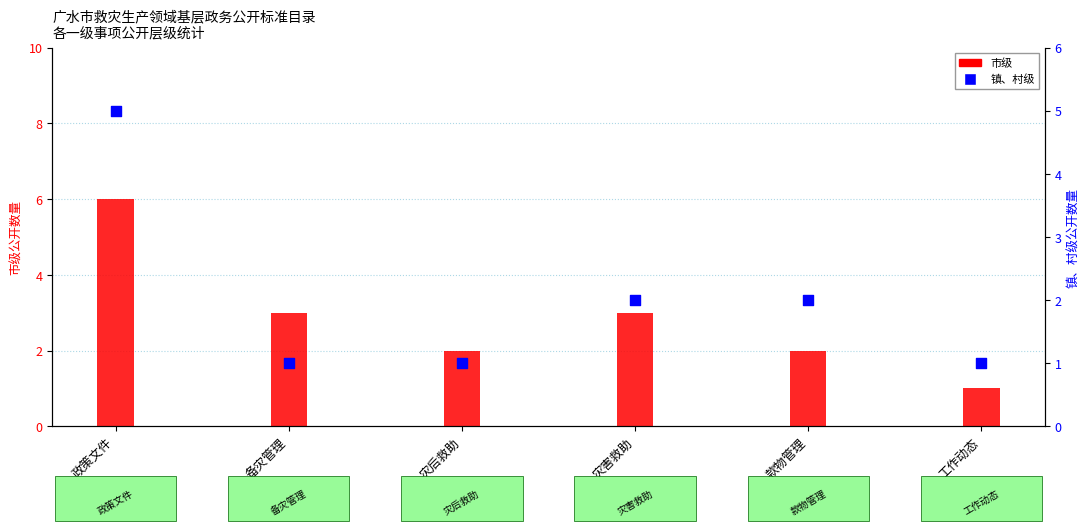

Is the value of 市级 at 政策文件 greater than the value of 镇、村级 at 备灾管理?

Yes